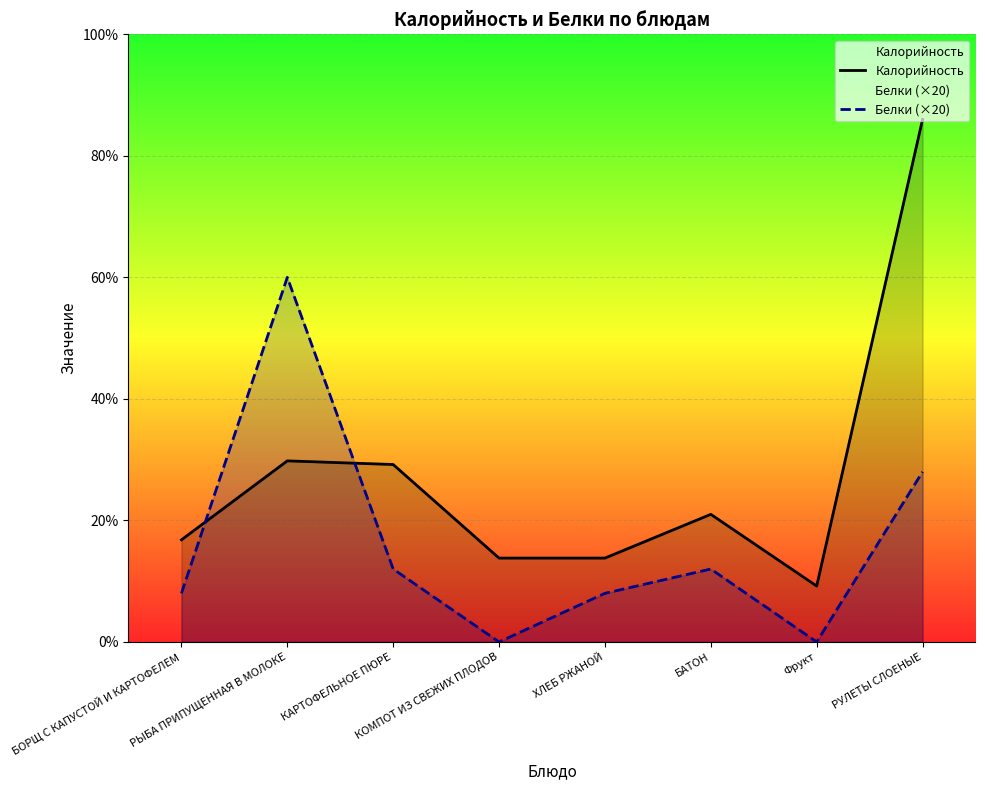

How many lines are shown in the chart?

2